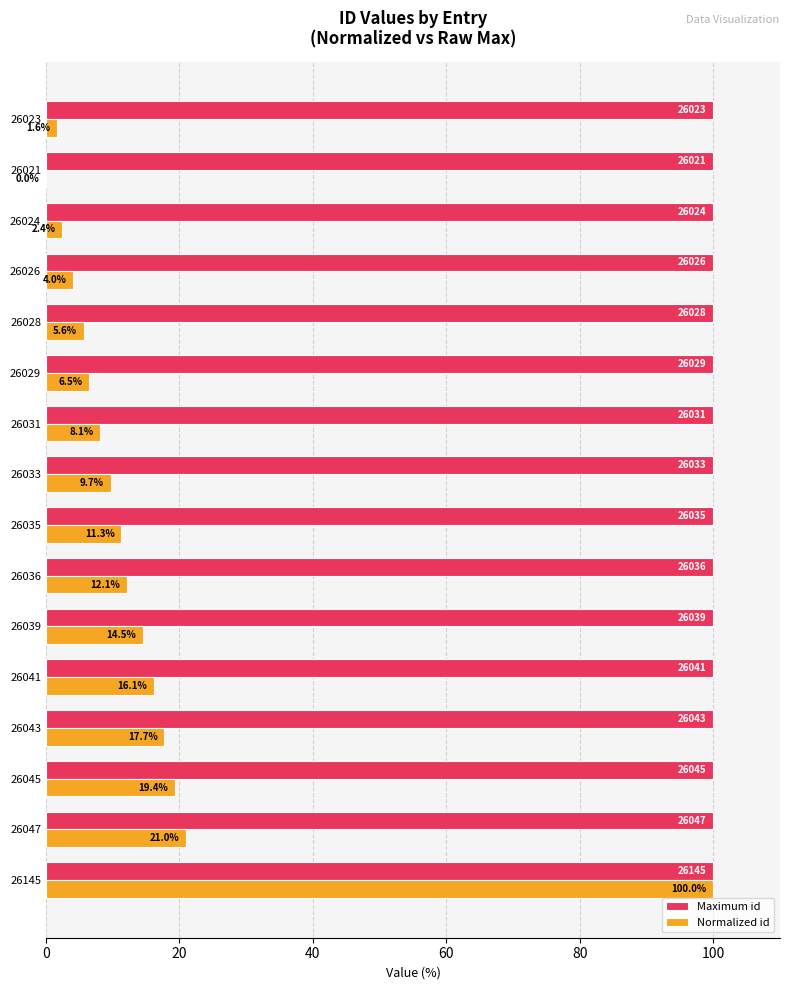

Between 26047 and 26036, which series saw the biggest shift?

Normalized id